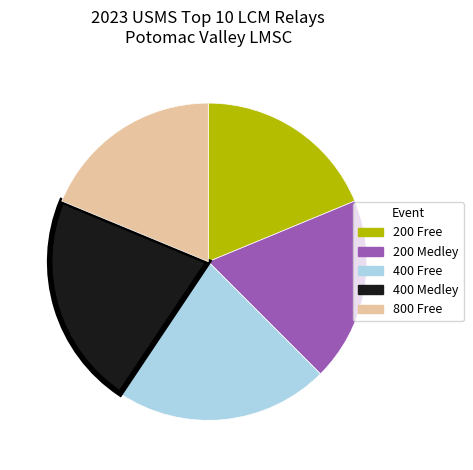

The 200 Free slice represents 19% of the pie. True or false?

True